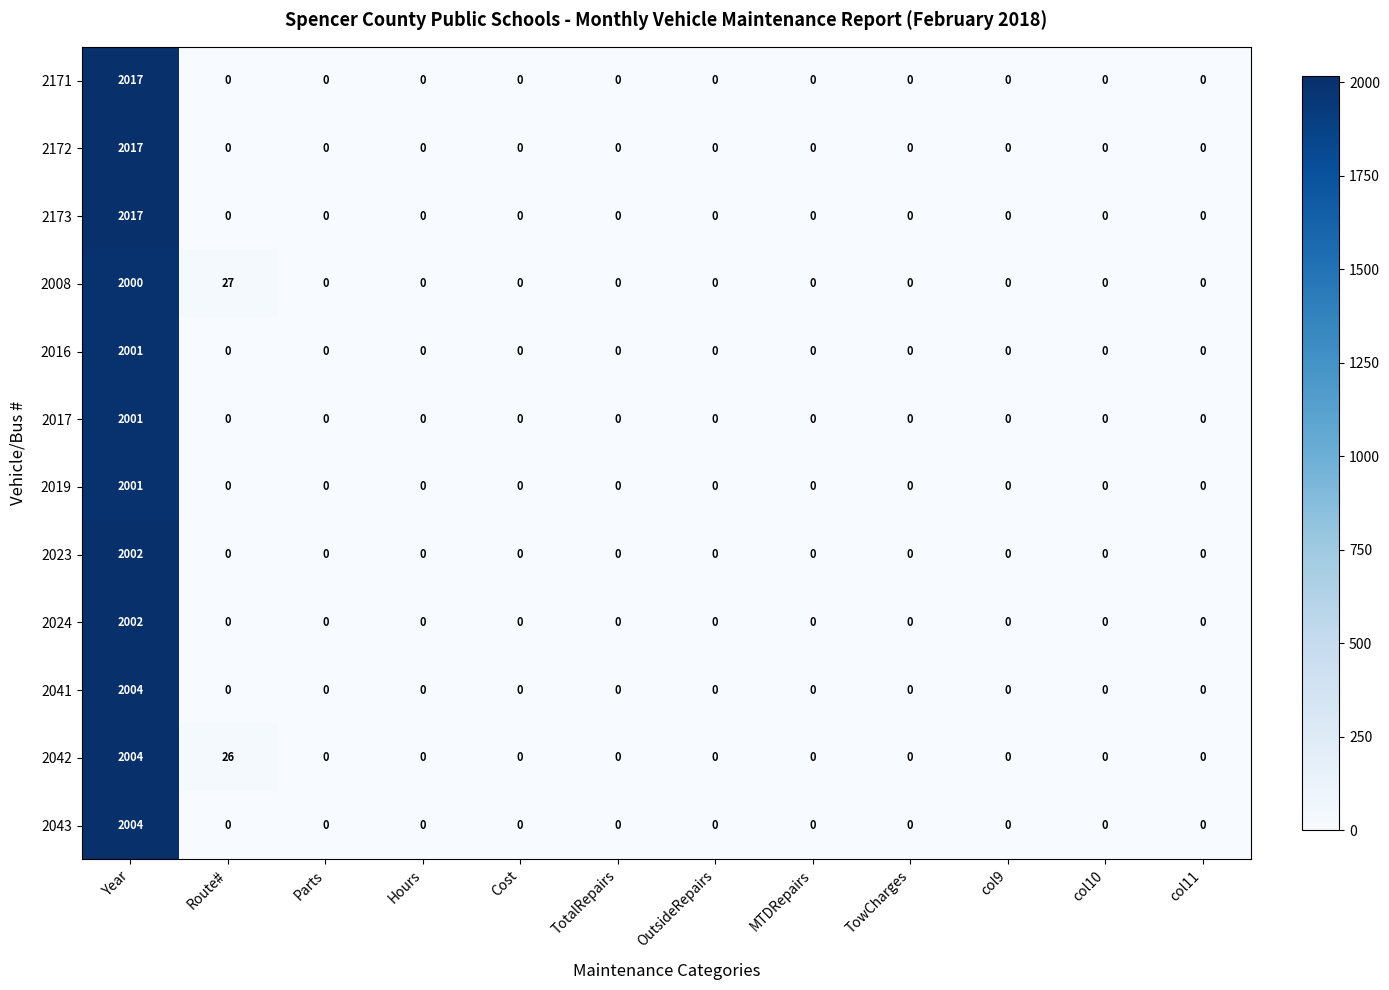

How many distinct data groups are displayed?

12